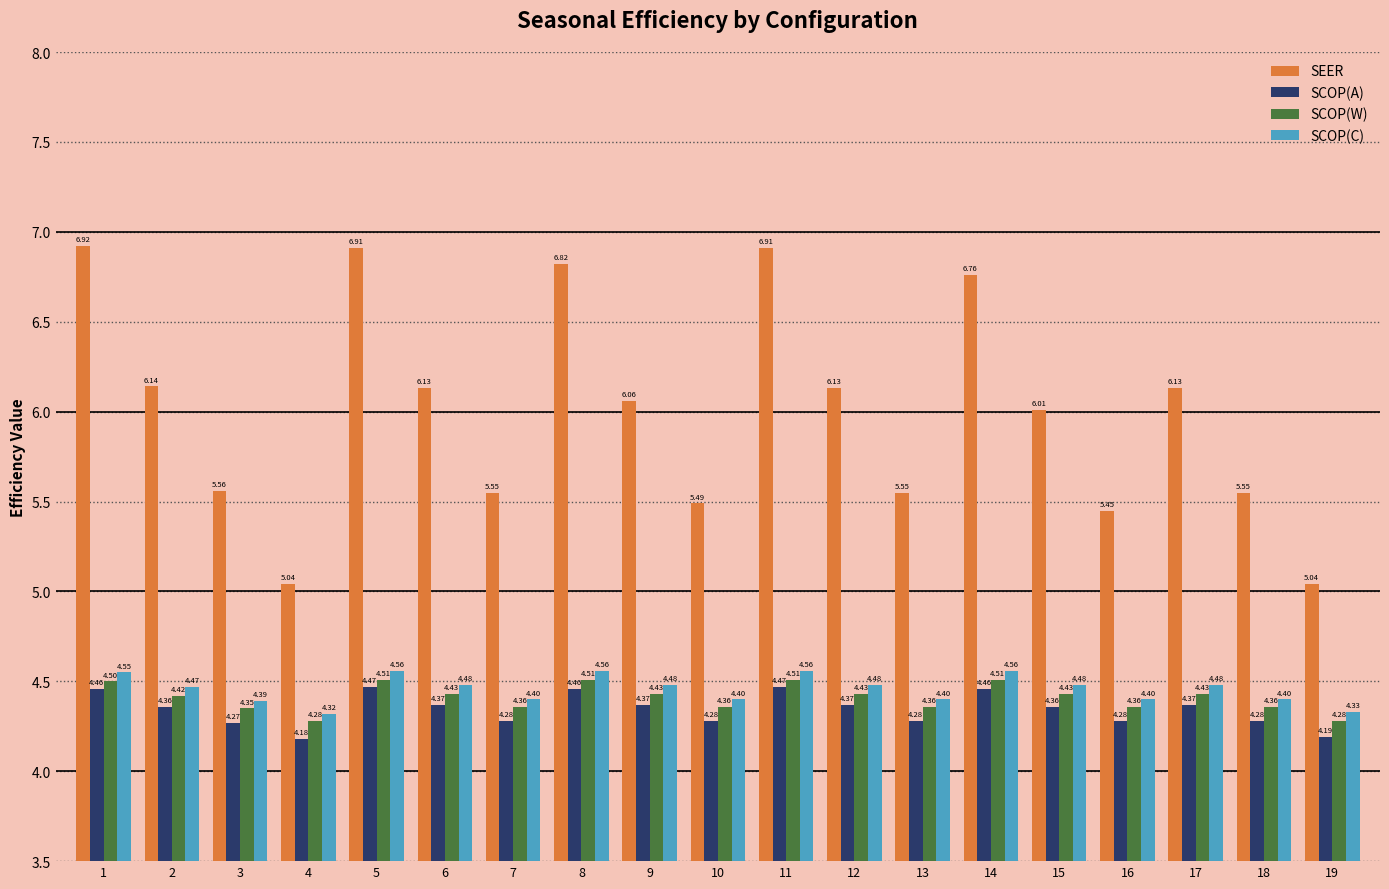

Which label corresponds to the smallest value in the chart?

4